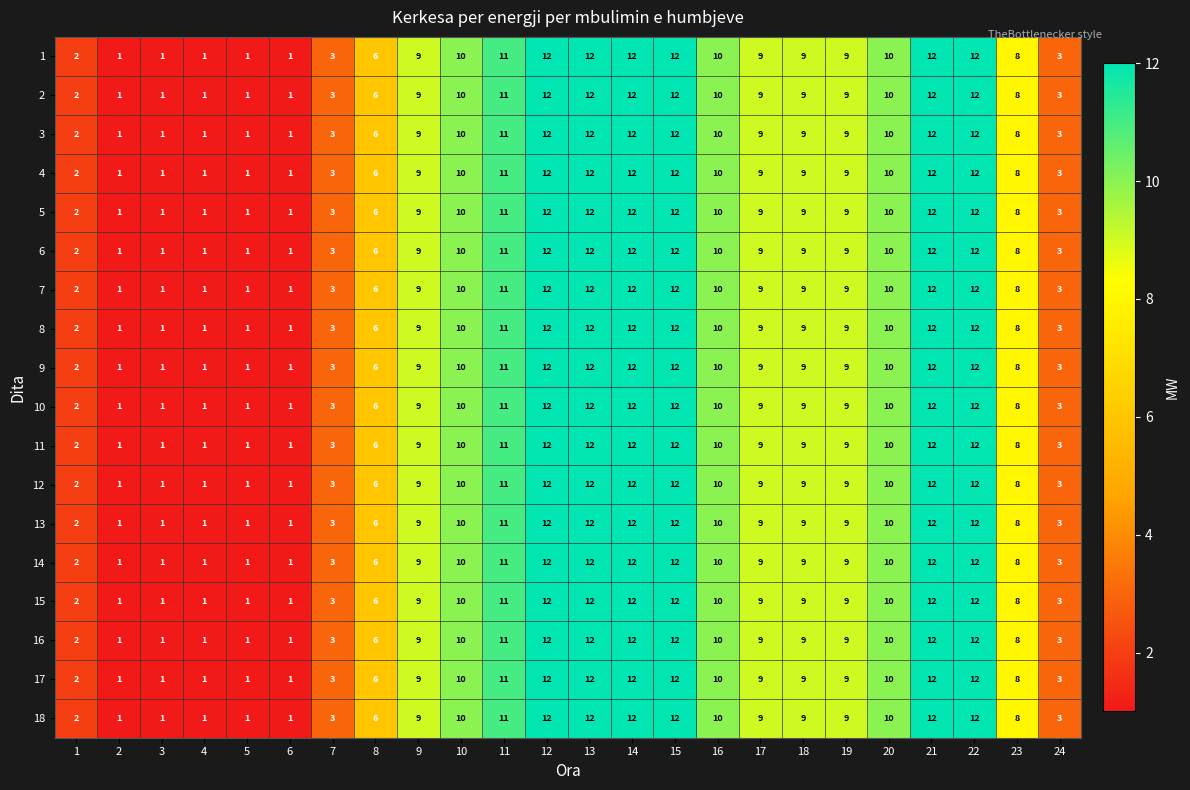

What is the total value across all series at 8?

108